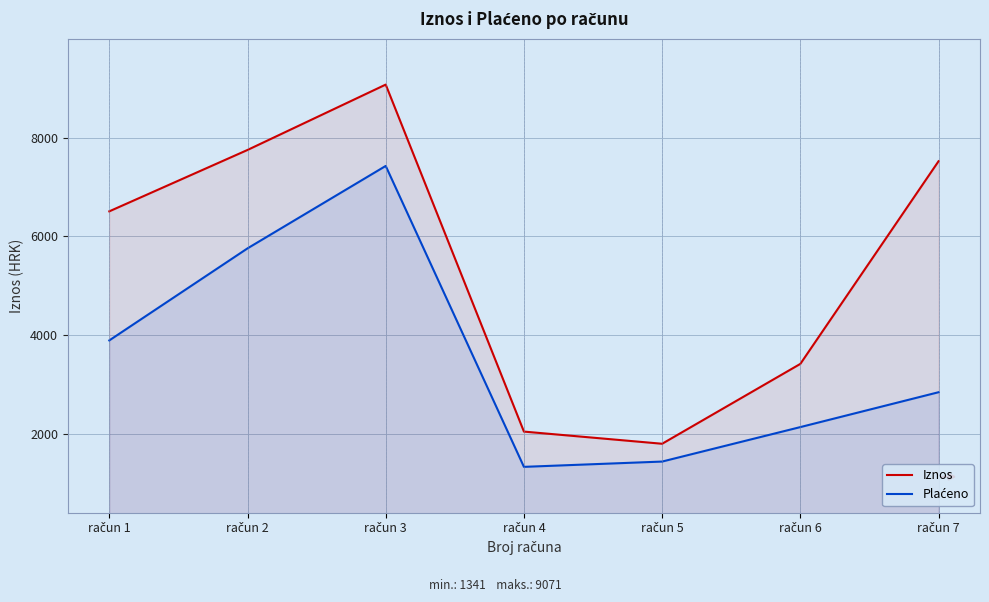

What is the spread (max minus min) of values at račun 5?

360